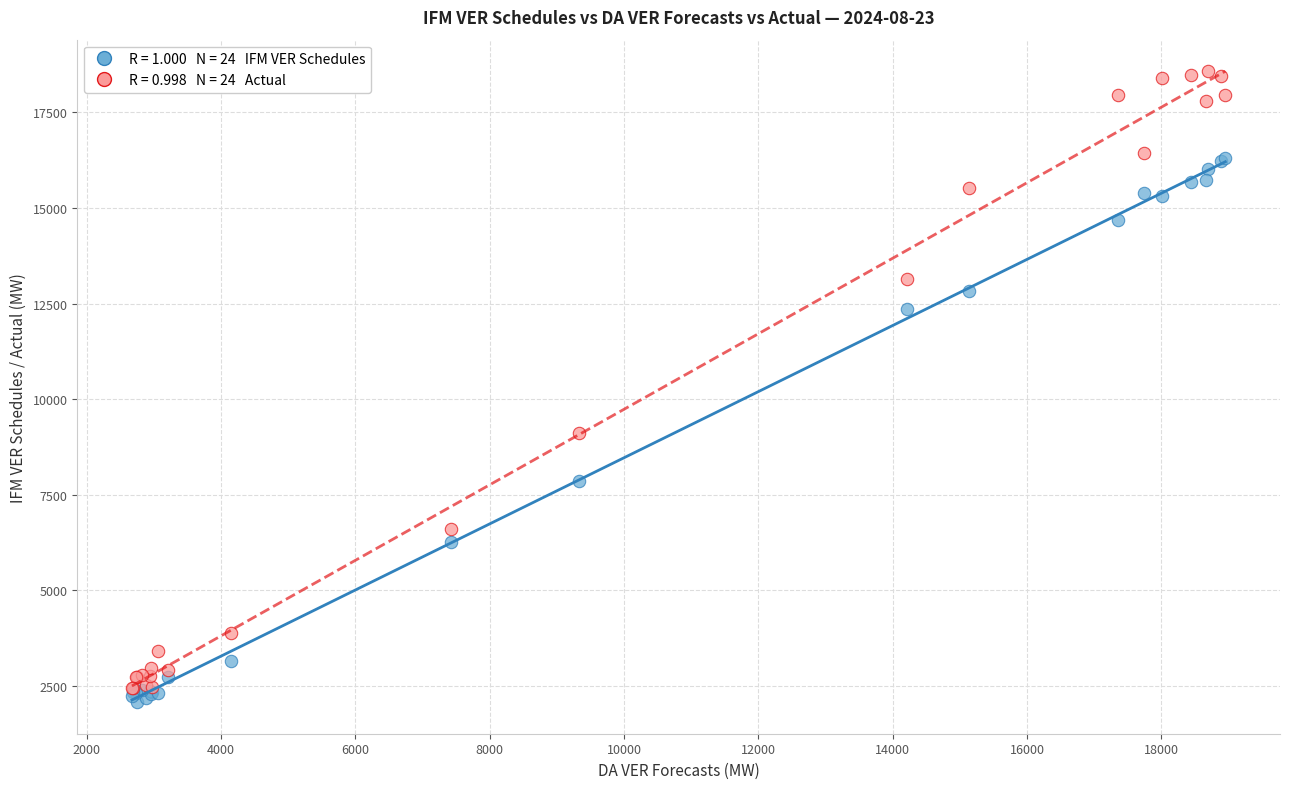

Across all series, what Y value is closest to 10326?

9111.5